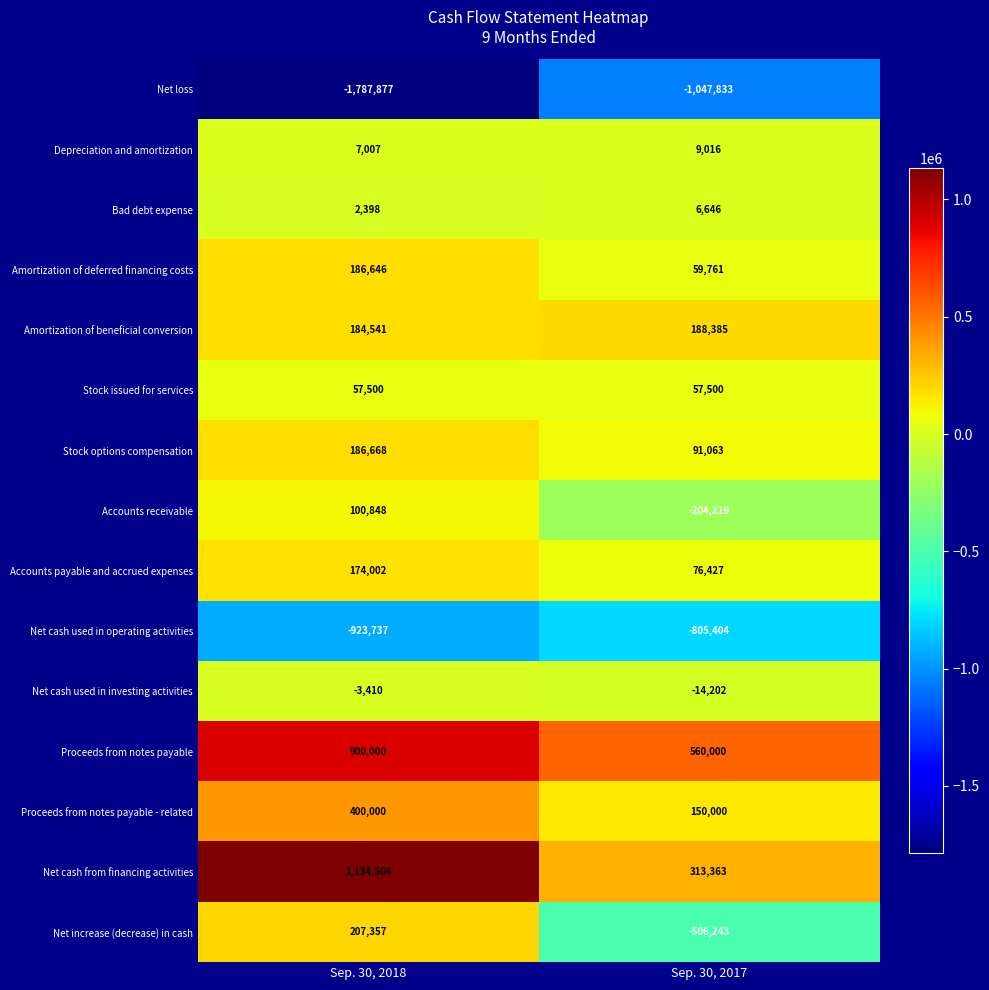

At which category is the sum across all series the highest?

Sep. 30, 2018